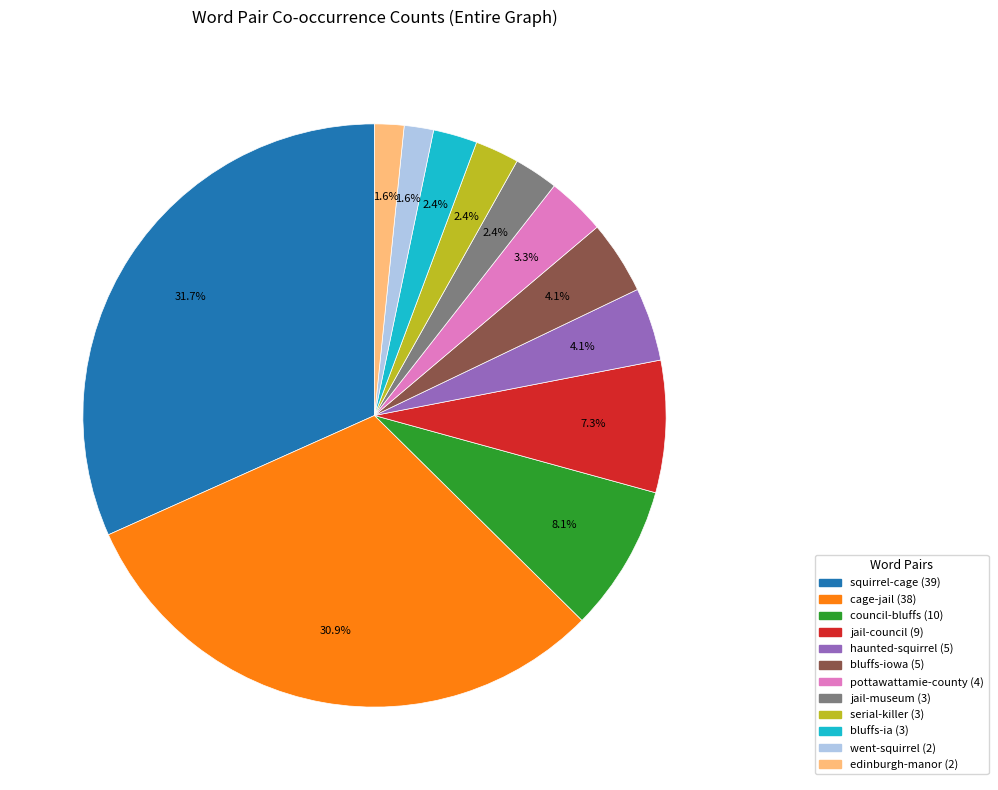

What is the ratio of the value at edinburgh-manor to the value at serial-killer?

0.7